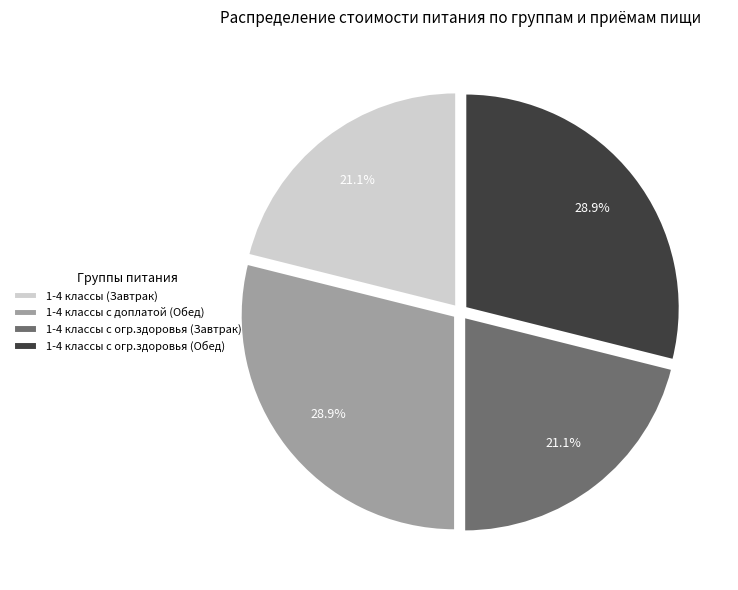

How many slices are in this pie chart?

4